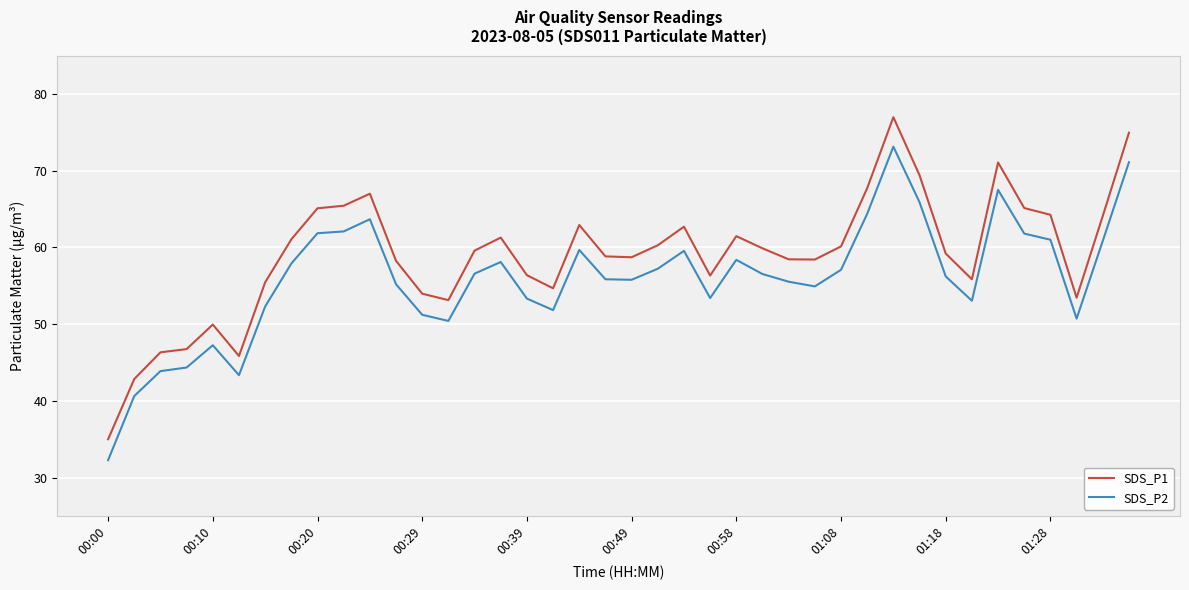

True or false: SDS_P2 and SDS_P1 cross at least once.

False